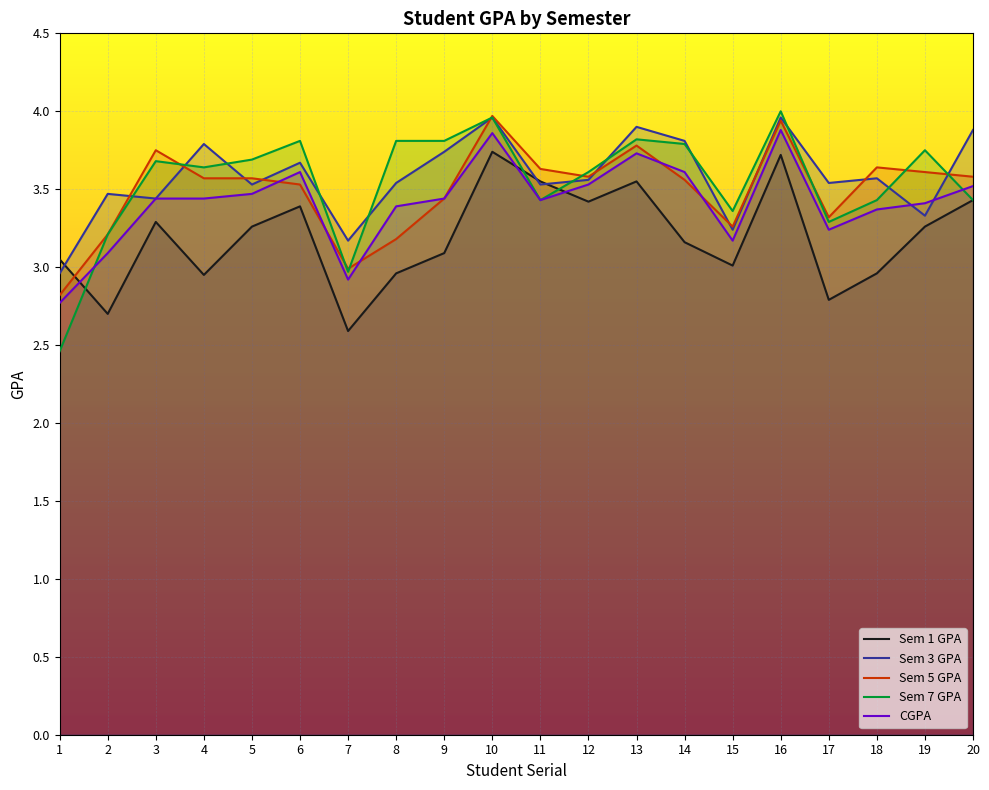

What is the difference between the maximum and second lowest values in the Sem 3 GPA series?

0.8